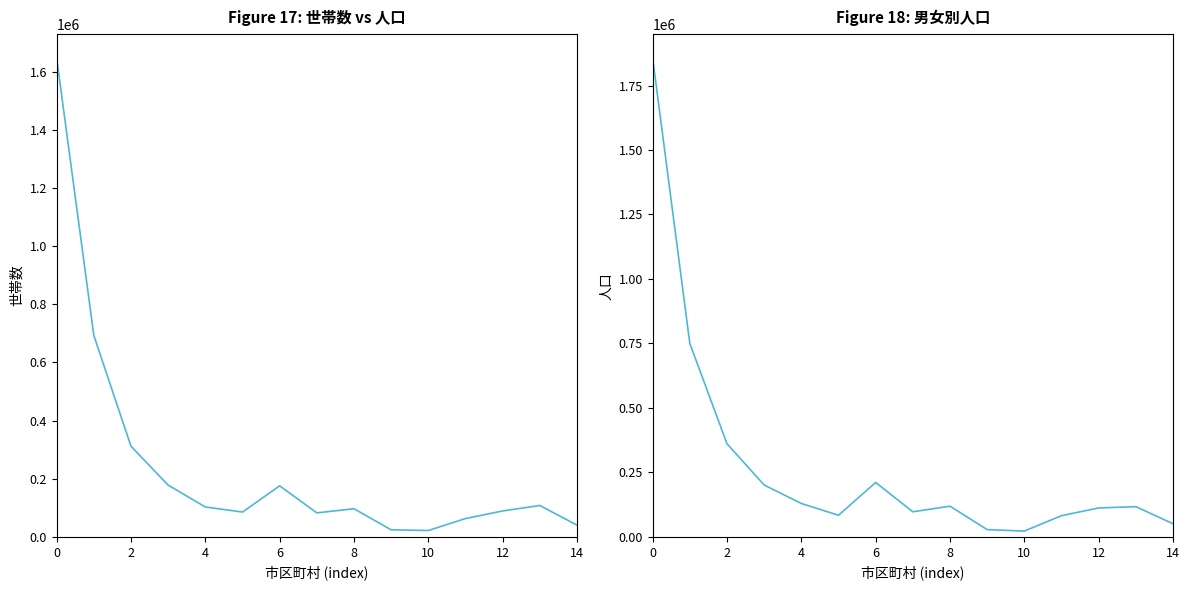

At 10, list the series in order from largest to smallest.

世帯数, 男